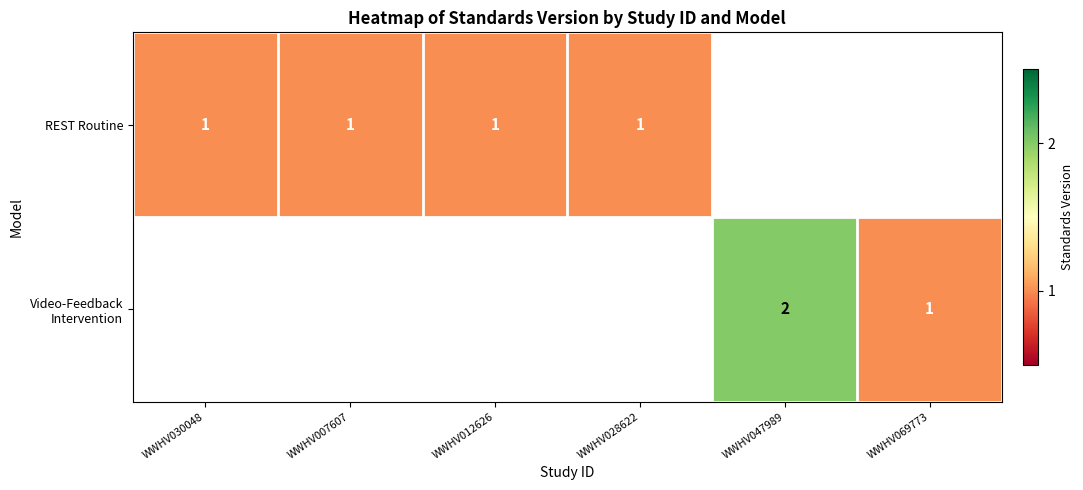

Is it true that REST Routine equals 2 at WWHV030048?

False